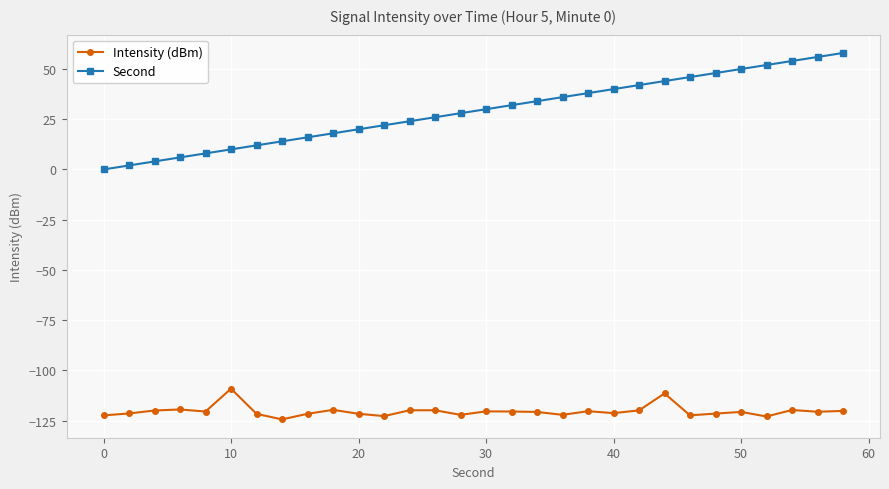

Rank the series by their average value, from lowest to highest.

Intensity (dBm), Second